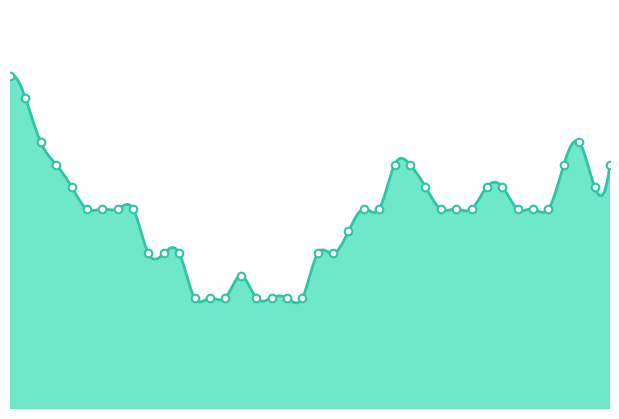

What is the change in value from 00:35 to 01:34?

+0.5